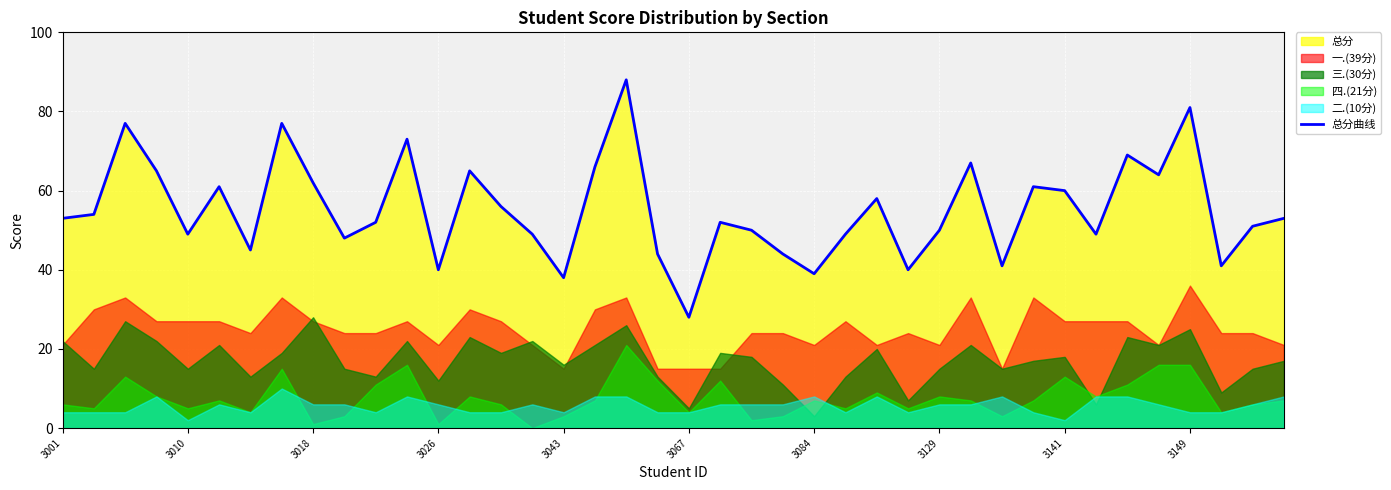

The chart shows a value of 101 at 26. True or false?

False